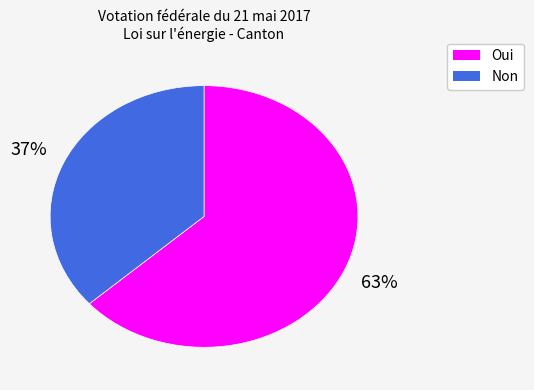

To the nearest percent, what is the average slice percentage?

50%